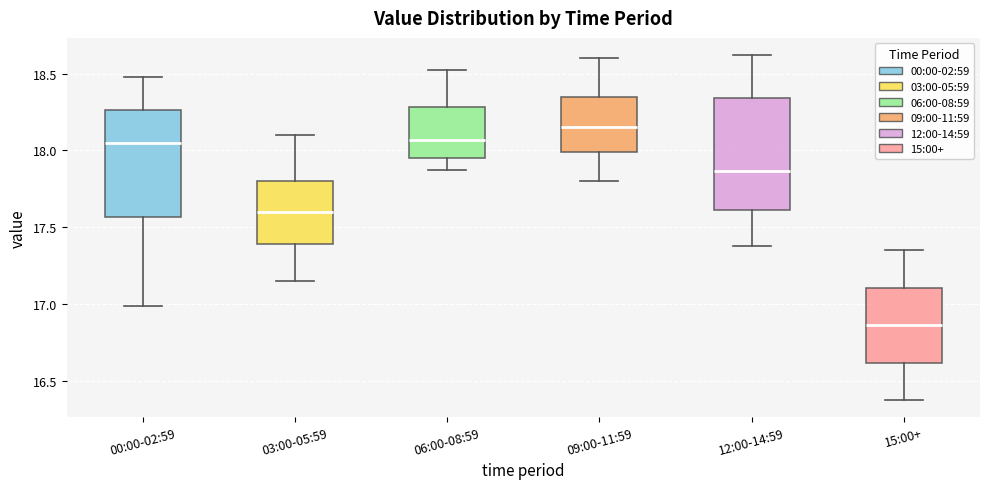

Reading left to right, read every box against the y-axis: the position of its median line, the range the box covers, and the ends of its whiskers. The values are not printed on the chart, so give them approximately, as read against the axis.

00:00-02:59: median 18.05, box 17.55 to 18.25, whiskers 17.00 to 18.50
03:00-05:59: median 17.60, box 17.40 to 17.80, whiskers 17.15 to 18.10
06:00-08:59: median 18.05, box 17.95 to 18.30, whiskers 17.85 to 18.50
09:00-11:59: median 18.15, box 18.00 to 18.35, whiskers 17.80 to 18.60
12:00-14:59: median 17.85, box 17.60 to 18.35, whiskers 17.40 to 18.60
15:00+: median 16.85, box 16.60 to 17.10, whiskers 16.40 to 17.35